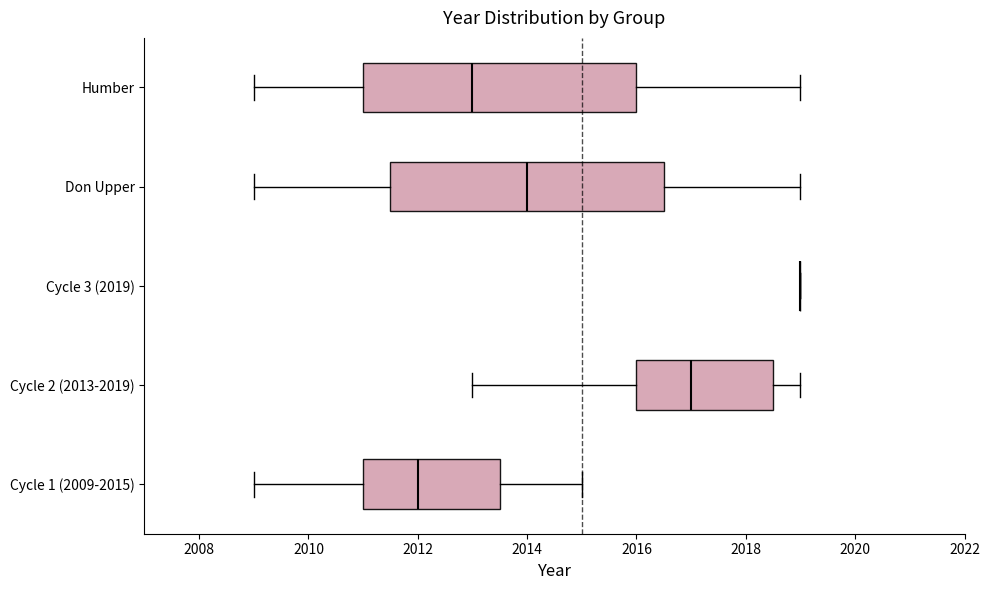

Reading bottom to top, read every box against the x-axis: the position of its median line, the range the box covers, and the ends of its whiskers. The values are not printed on the chart, so give them approximately, as read against the axis.

Cycle 1 (2009-2015): median 2012.0, box 2011.0 to 2013.6, whiskers 2009.0 to 2015.0
Cycle 2 (2013-2019): median 2017.0, box 2016.0 to 2018.6, whiskers 2013.0 to 2019.0
Cycle 3 (2019): box collapsed to a line at 2019.0, whiskers 2019.0 to 2019.0
Don Upper: median 2014.0, box 2011.6 to 2016.6, whiskers 2009.0 to 2019.0
Humber: median 2013.0, box 2011.0 to 2016.0, whiskers 2009.0 to 2019.0